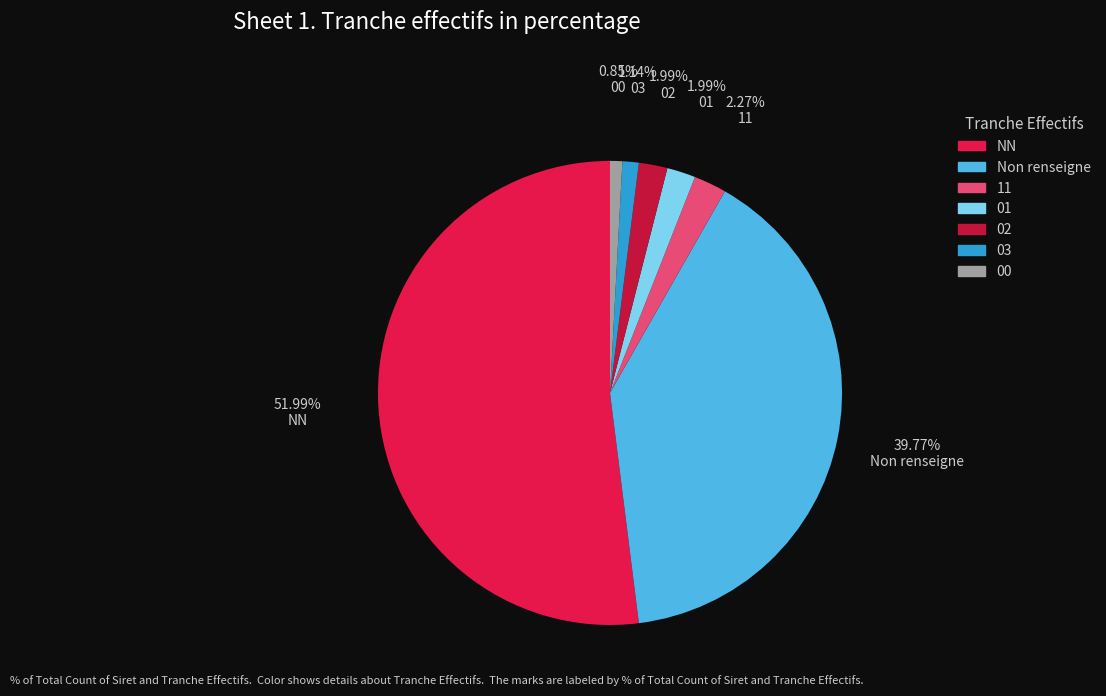

What is the majority slice?

NN